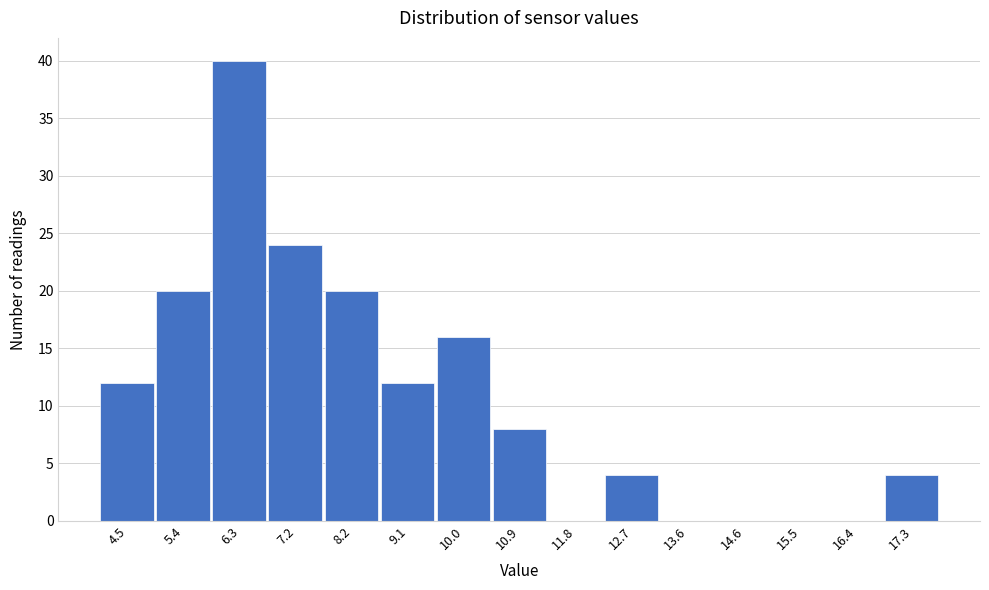

Reading left to right, list all the values displayed in this chart.

4.5=12	5.4=20	6.3=40	7.2=24	8.2=20	9.1=12	10.0=16	10.9=8	11.8=0	12.7=4	13.6=0	14.6=0	15.5=0	16.4=0	17.3=4